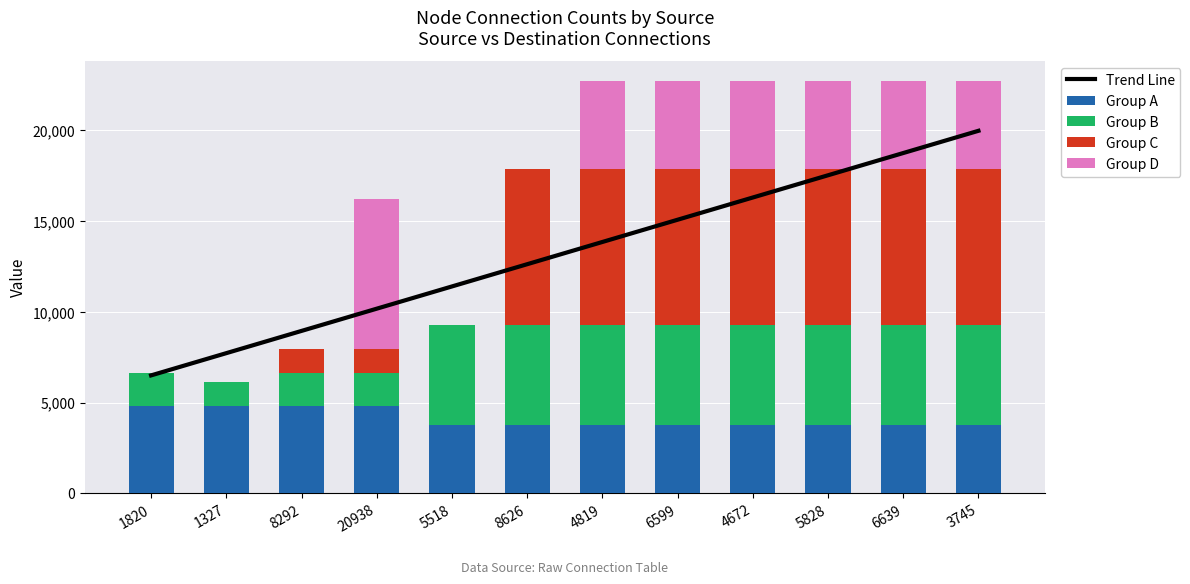

How many values in the Trend Line series exceed 13852?

6